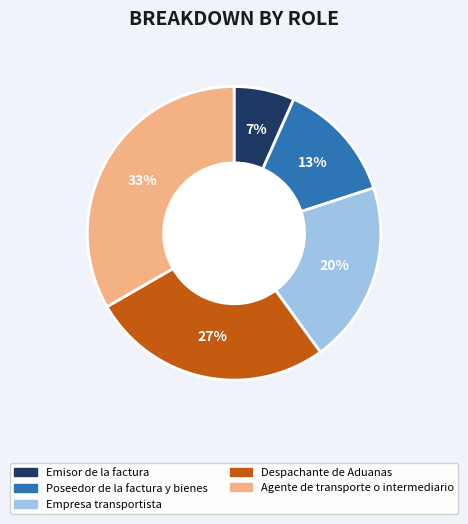

The Empresa transportista slice represents 20% of the pie. True or false?

True